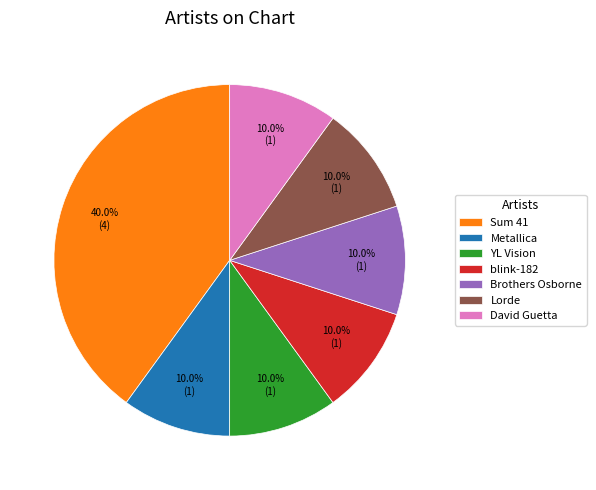

How many slices are in this pie chart?

7